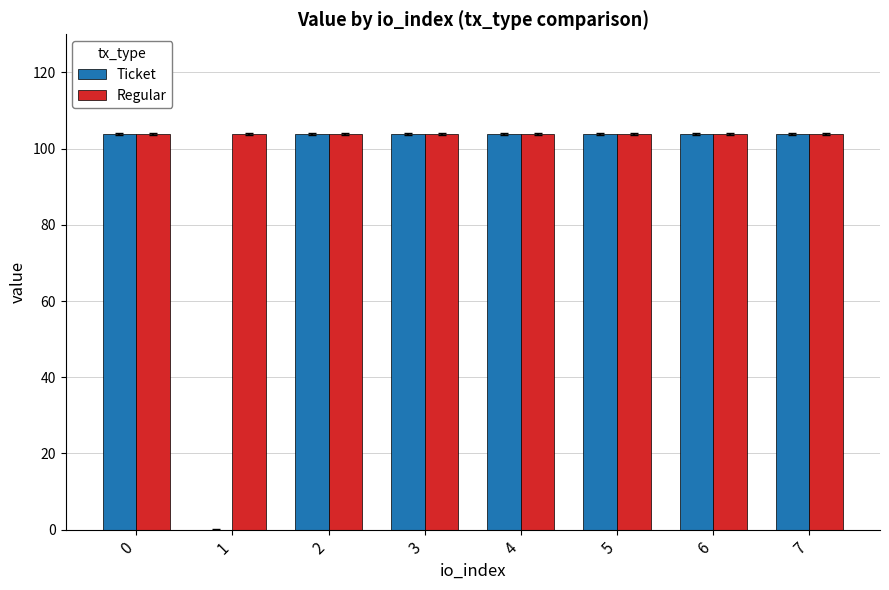

Are the bars horizontal?

No